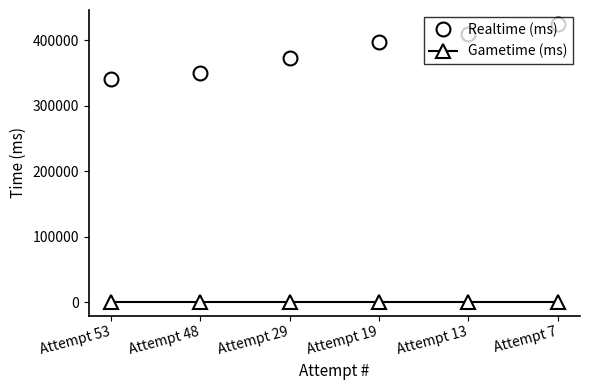

Which series changed the most between Attempt 48 and Attempt 13?

Realtime (ms)